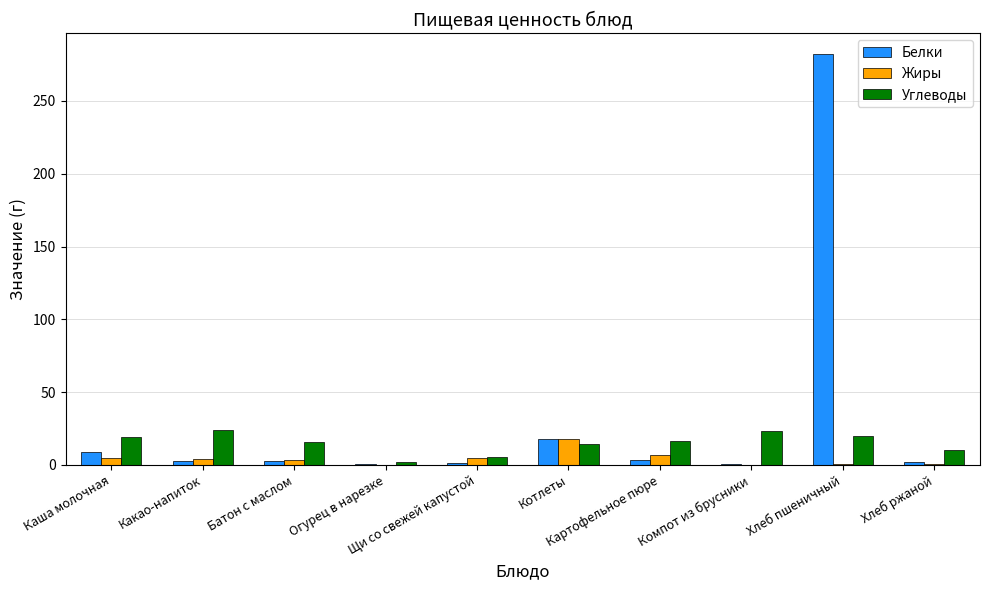

What is the highest value of the Белки series?

282.4